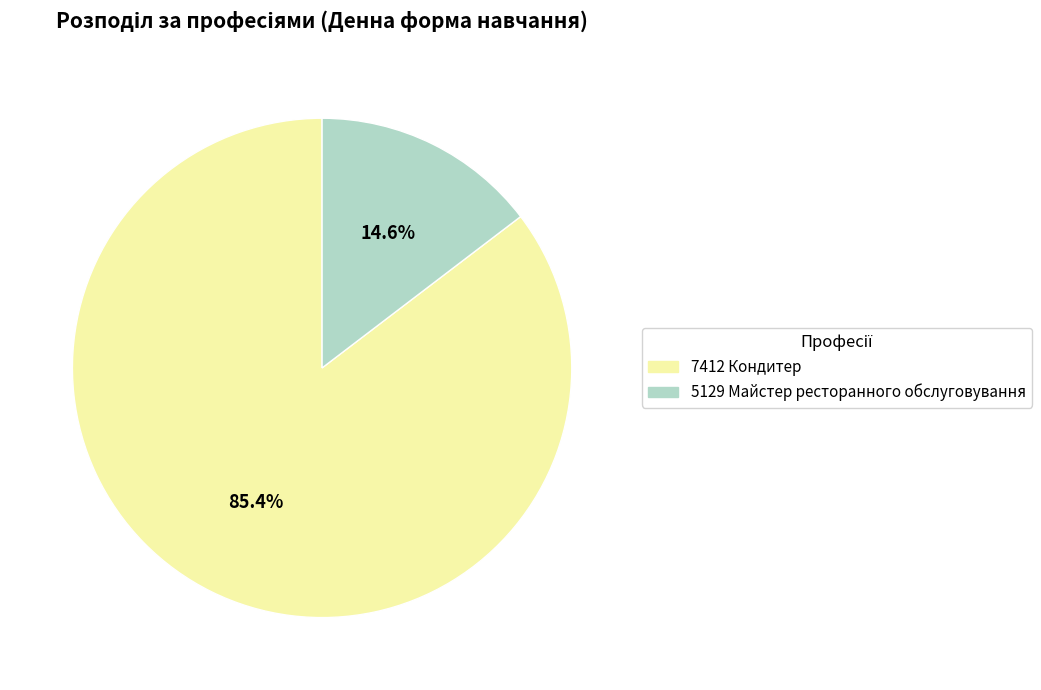

How many slices are in this pie chart?

2